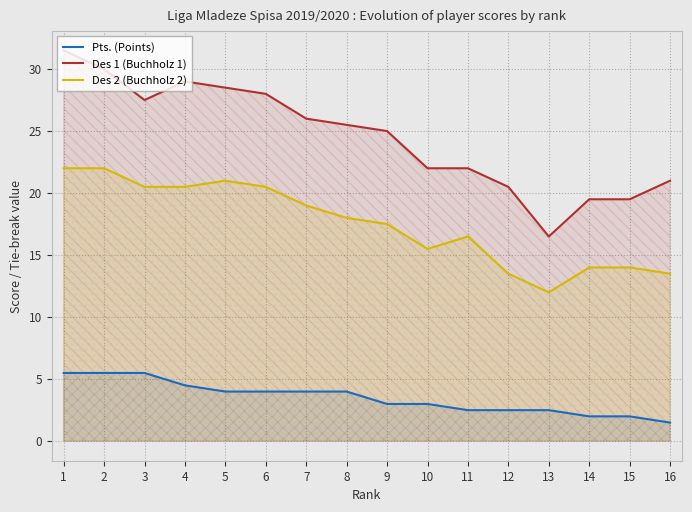

At which category does Des 1 (Buchholz 1) reach its first local valley?

3